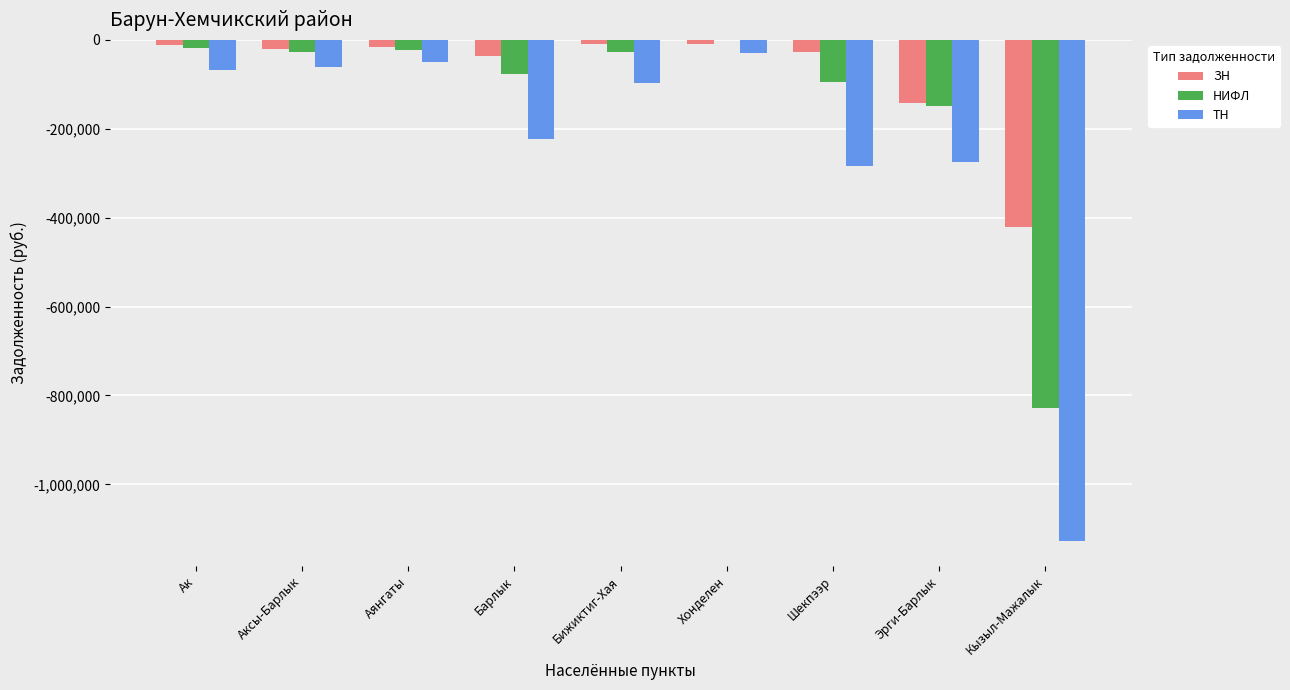

Which series has the largest total across all categories?

ЗН